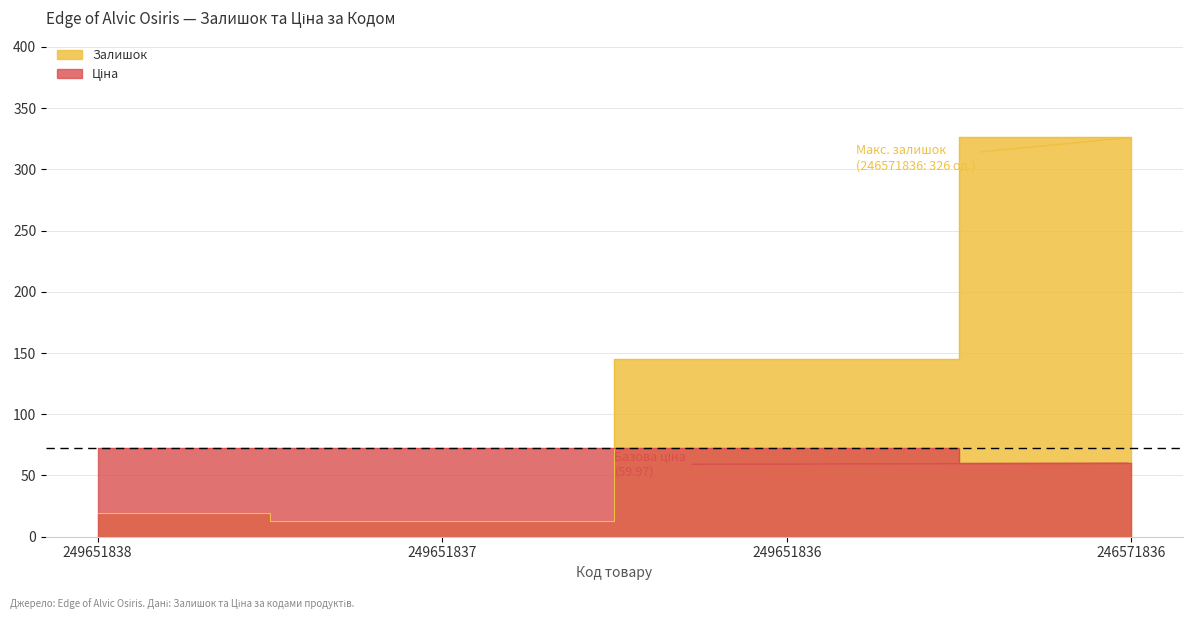

At which label does Залишок first exceed 145?

246571836